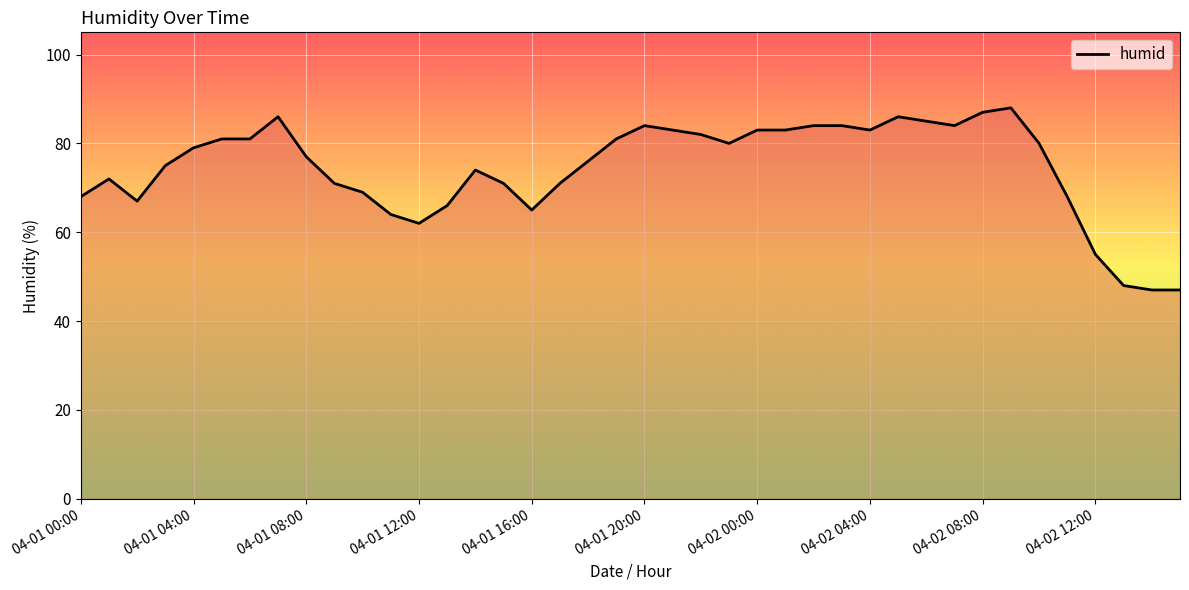

What is the greatest value displayed?

88